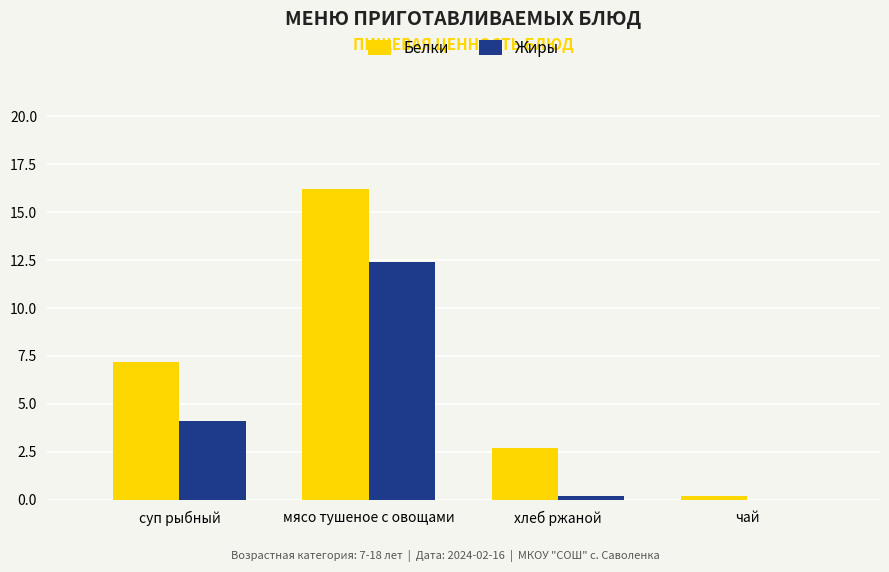

How many data points in Жиры are above 4?

2